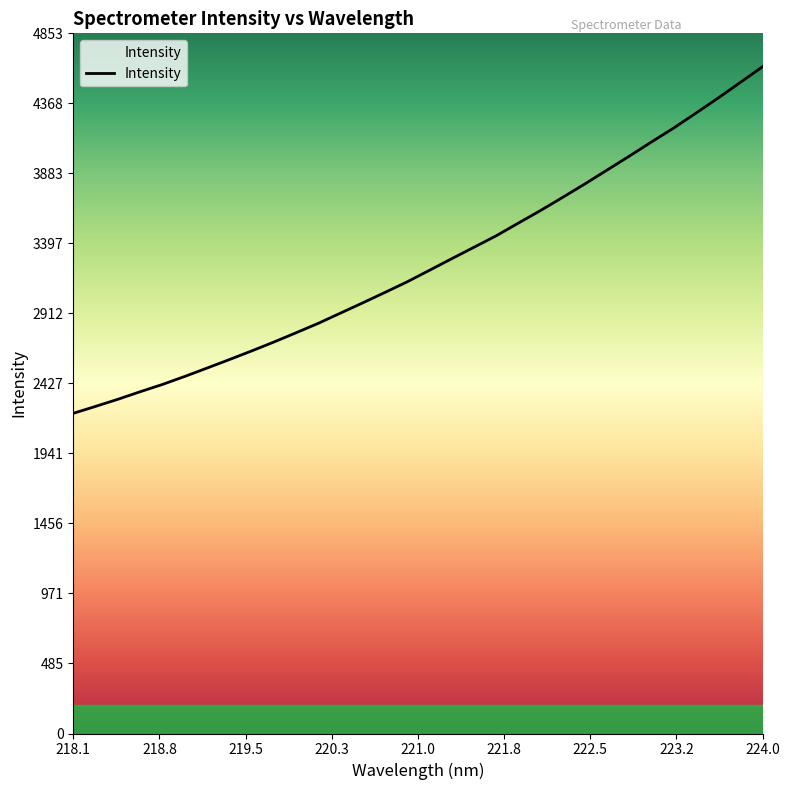

What is the minimum value shown in the chart?

2219.3